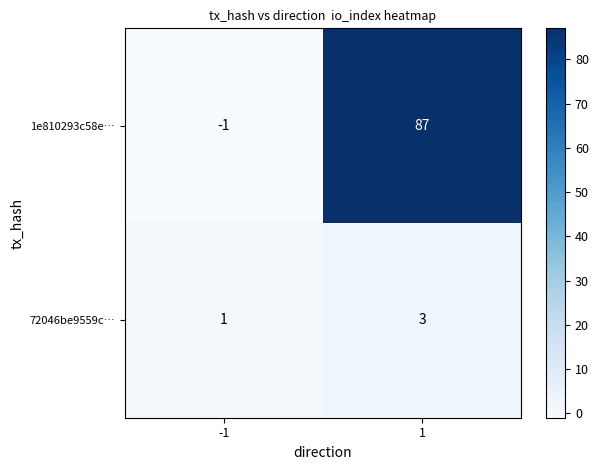

The value of 72046be9559c… at 1 is 3. True or false?

True